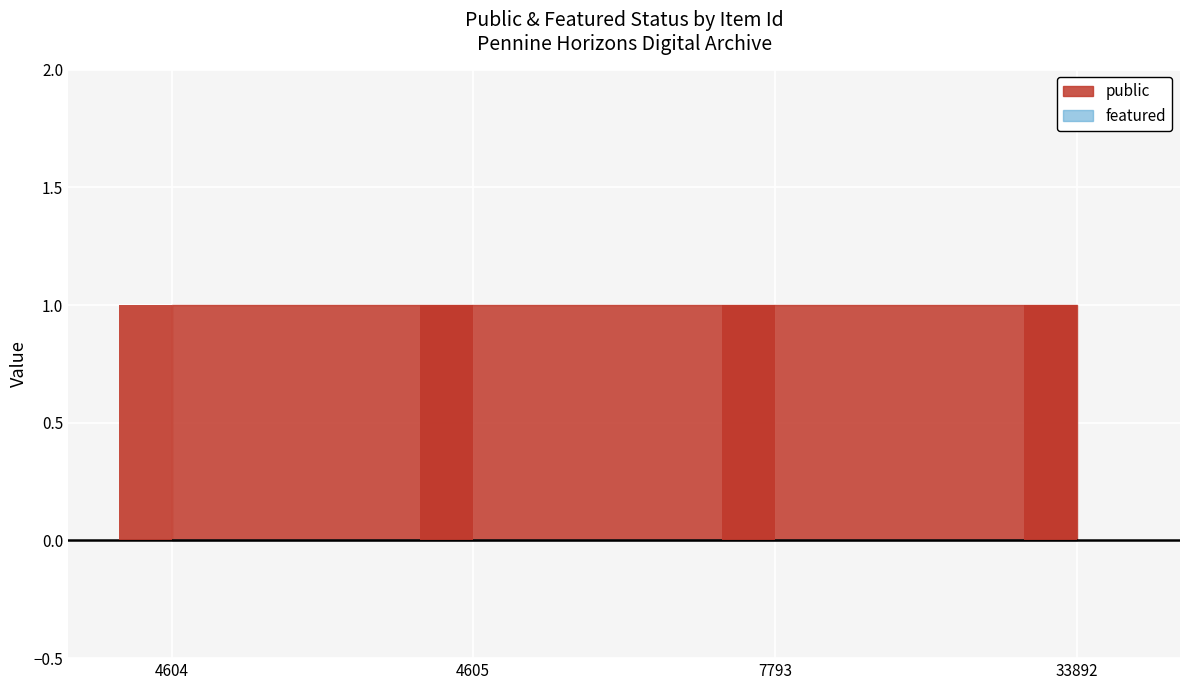

Is the value of public at 4605 greater than the value of featured at 7793?

Yes